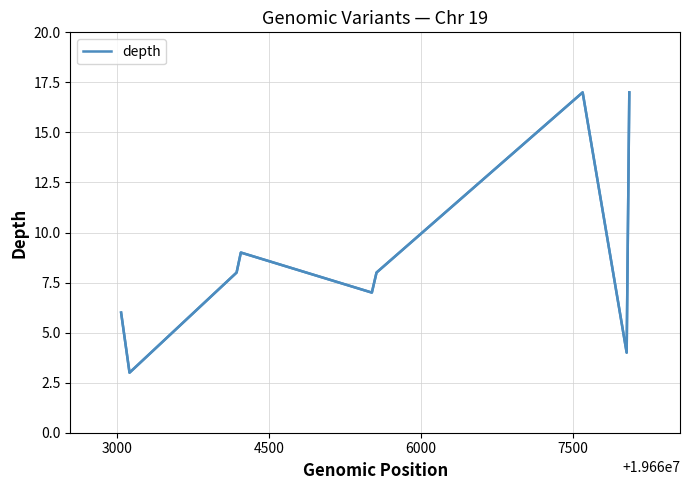

What is the minimum value shown in the chart?

3